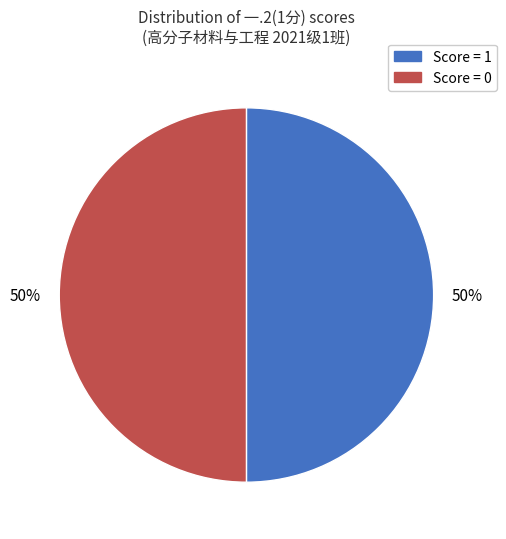

To the nearest percent, what is the average slice percentage?

50%